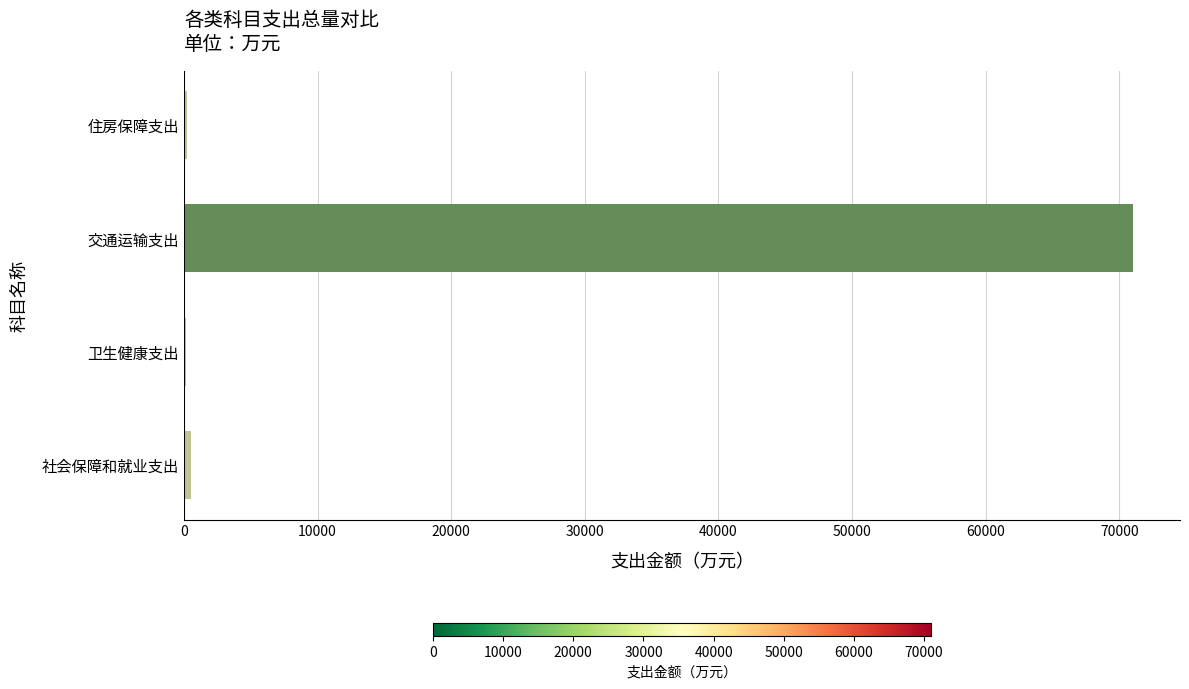

Which label corresponds to the largest value in the chart?

交通运输支出